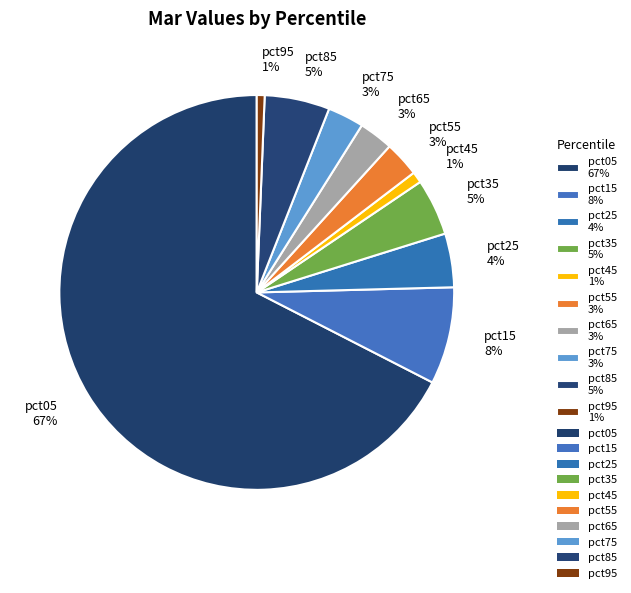

The pct45 slice represents 12% of the pie. True or false?

False